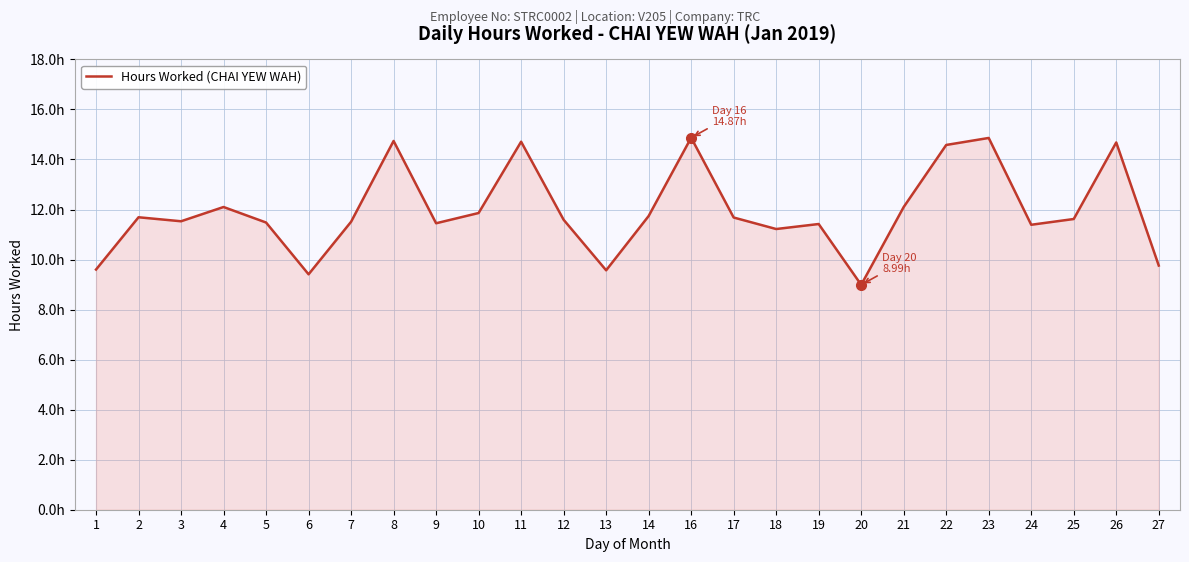

What is the ratio of the value at 4 to the value at 17?

1.0